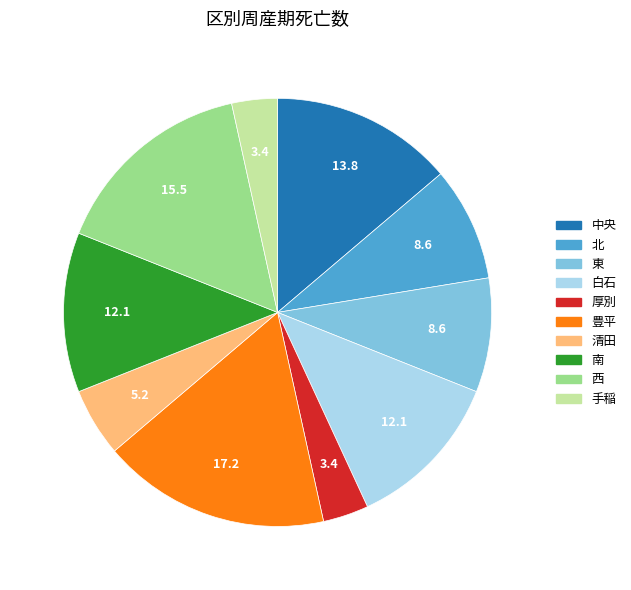

True or false: 手稲 accounts for 3% of the total.

True